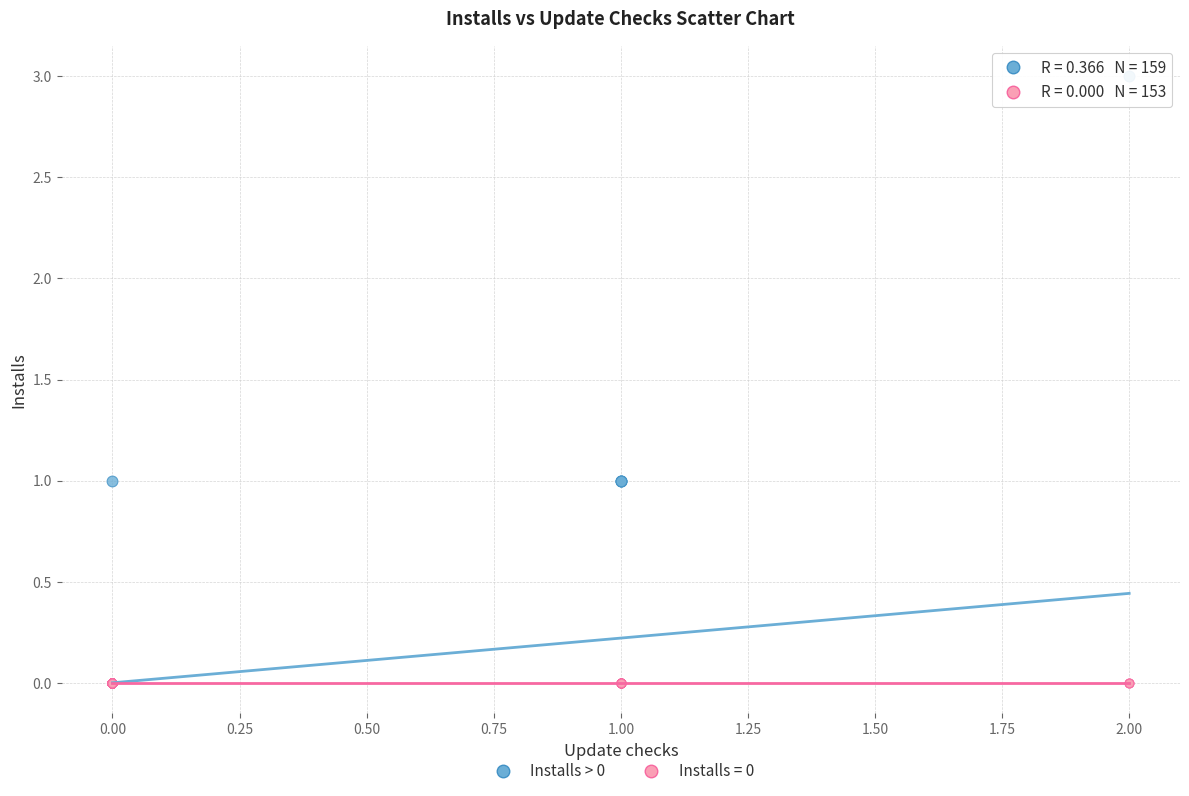

Which series reaches the minimum Y coordinate?

Installs = 0